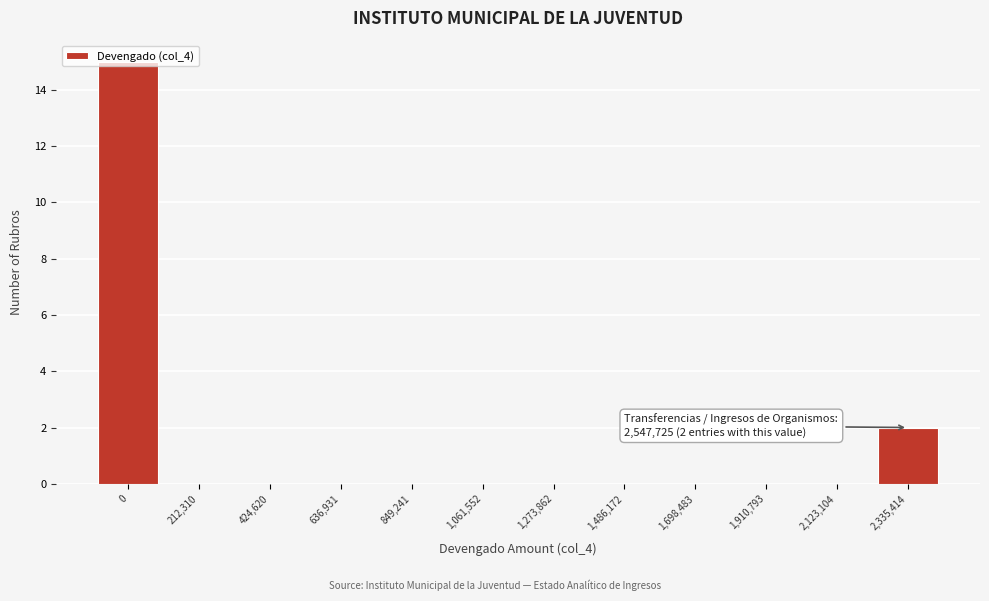

What is the maximum value shown in the chart?

15